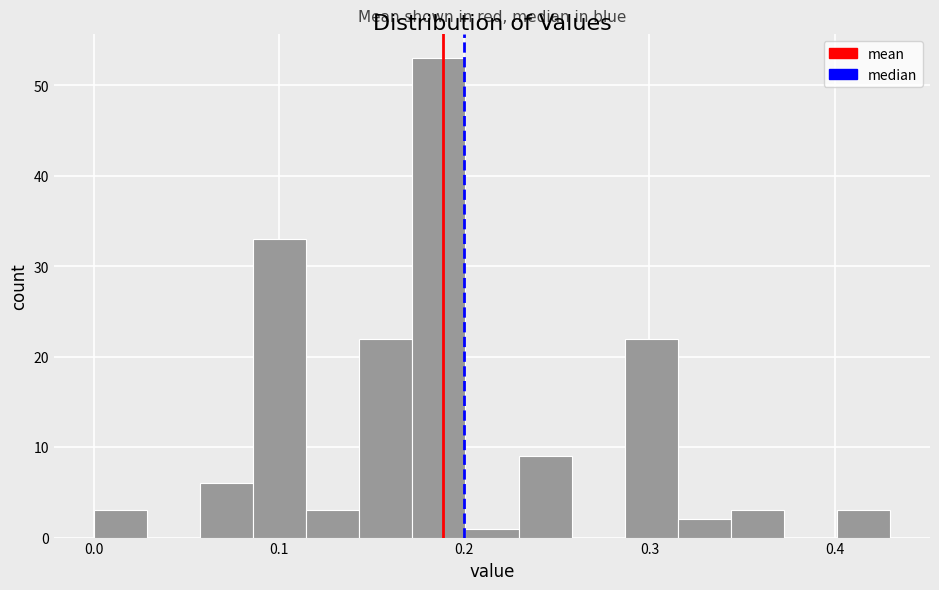

Around what value on the x-axis is the tallest bar? Give the approximate position of its centre, as read against the axis.

0.19